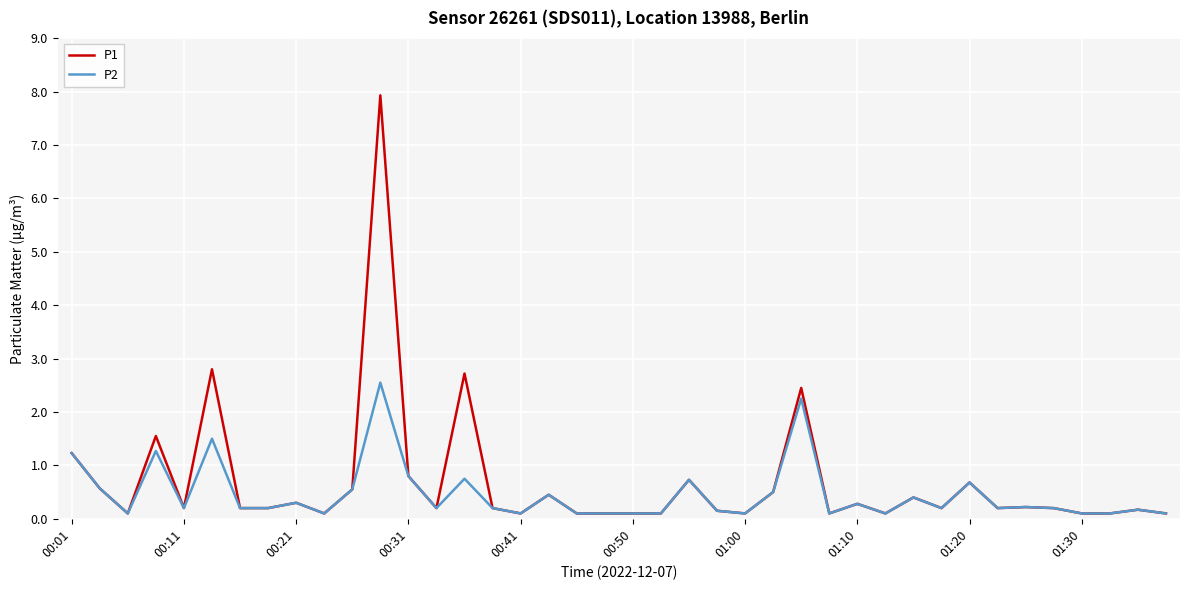

Does the chart have visible grid lines?

Yes